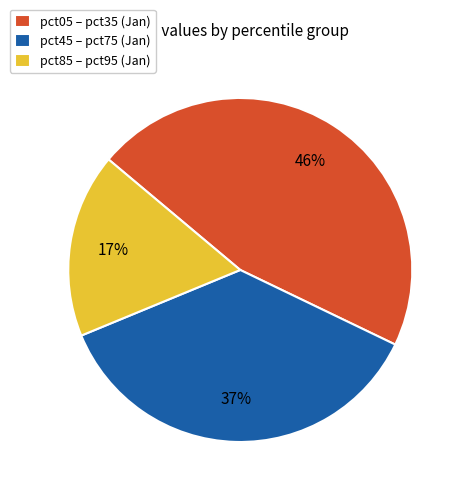

What is the smallest slice in the pie chart?

pct85 – pct95 (Jan)